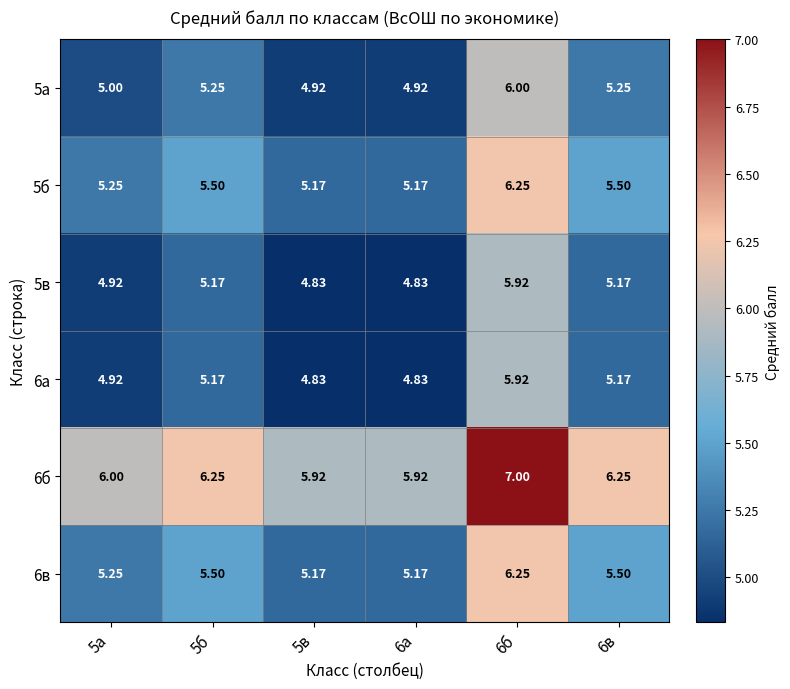

Is the value of 5а at 6а greater than the value of 6а at 5б?

No